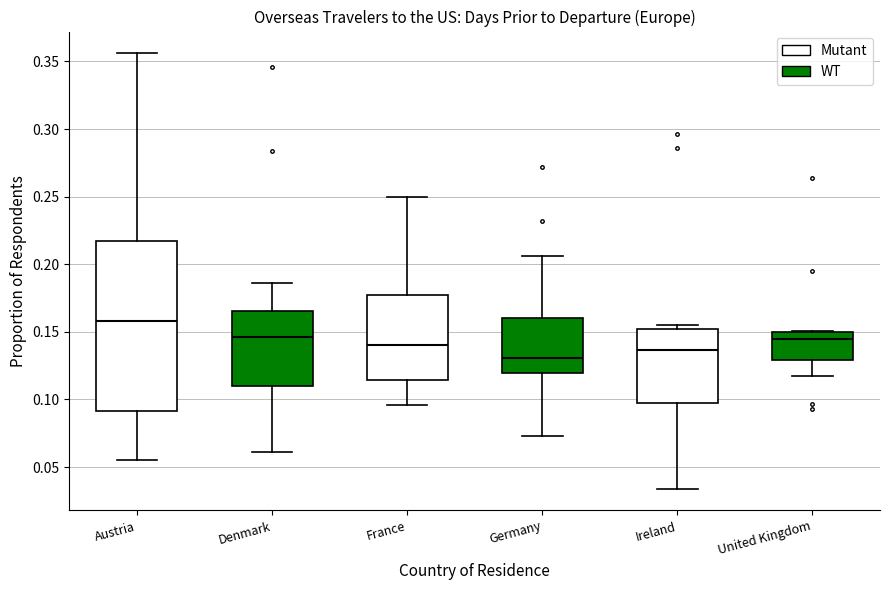

Comparing the boxes themselves (not the whiskers), which one is the tallest?

Austria